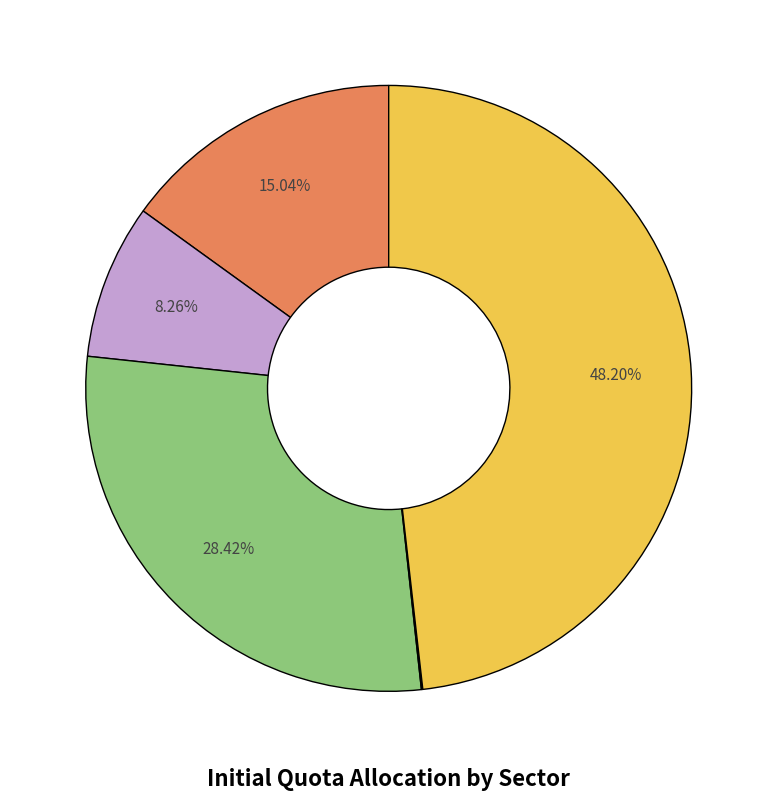

Does any single category account for the majority?

No